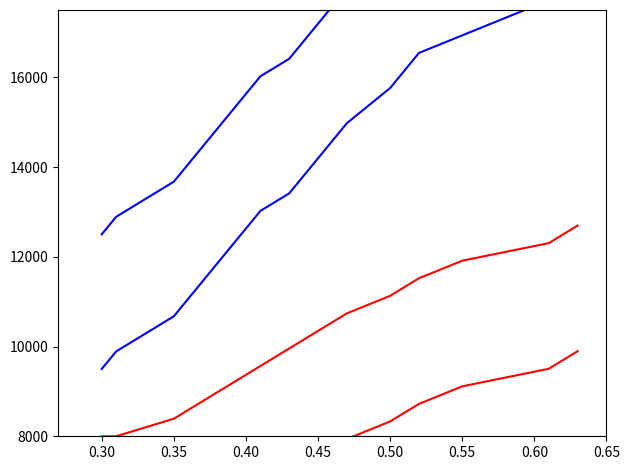

True or false: Identifier (sorted by date) and Identifier (cumulative mean) intersect in this chart.

False